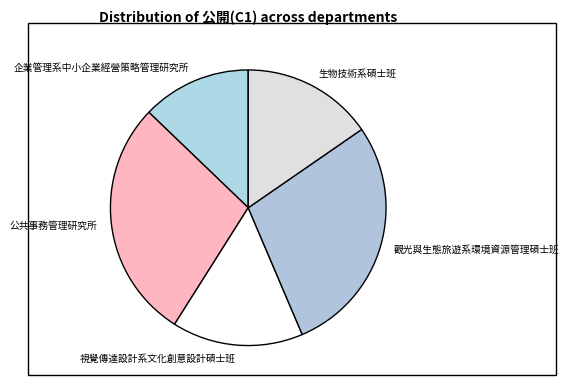

Combined, do 視覺傳達設計系文化創意設計碩士班 and 觀光與生態旅遊系環境資源管理碩士班 account for over 50%?

No